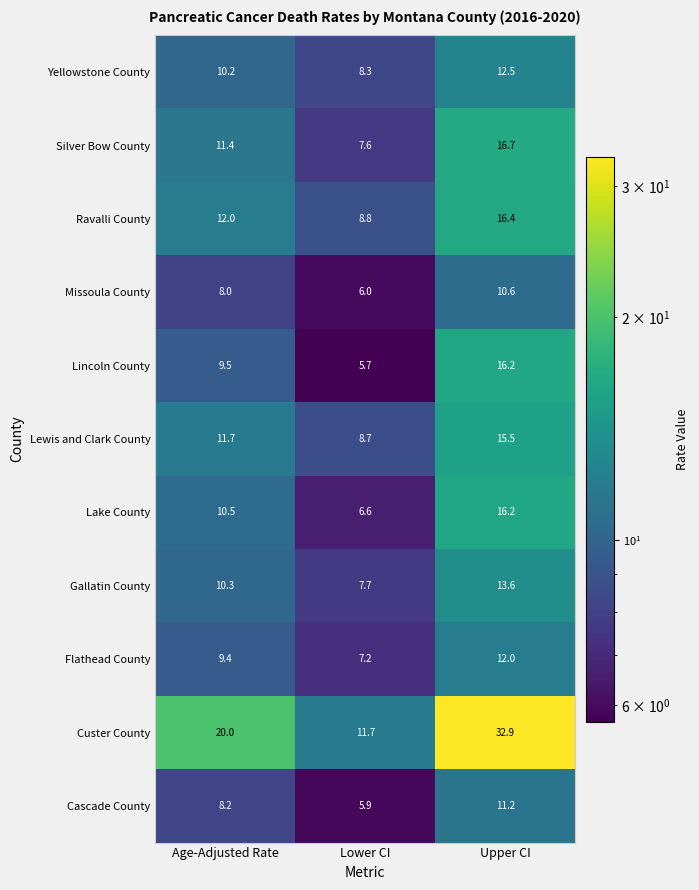

At which label is Yellowstone County closest to 10?

Age-Adjusted Rate